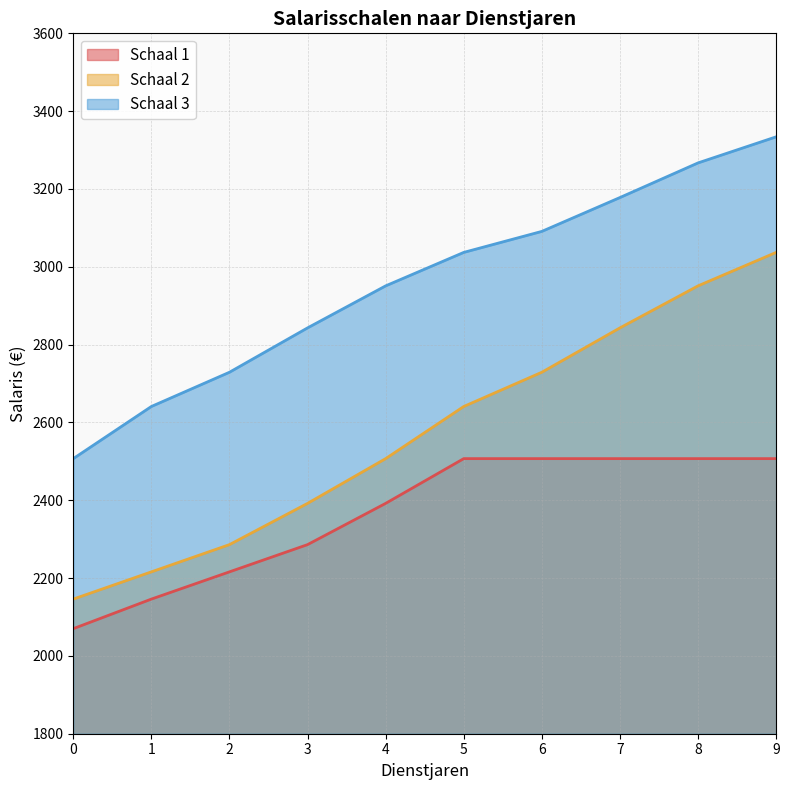

List the labels in order of Schaal 1 value, smallest first.

0, 1, 2, 3, 4, 5, 6, 7, 8, 9